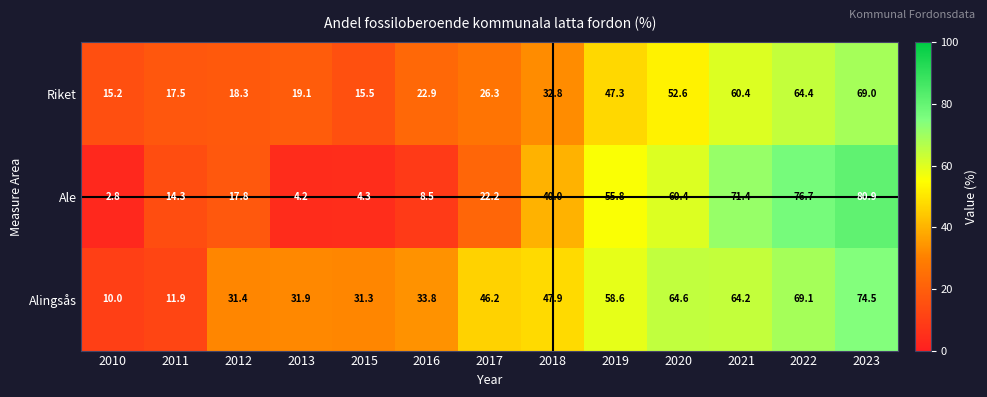

At which category does the chart reach its peak across all series?

2023